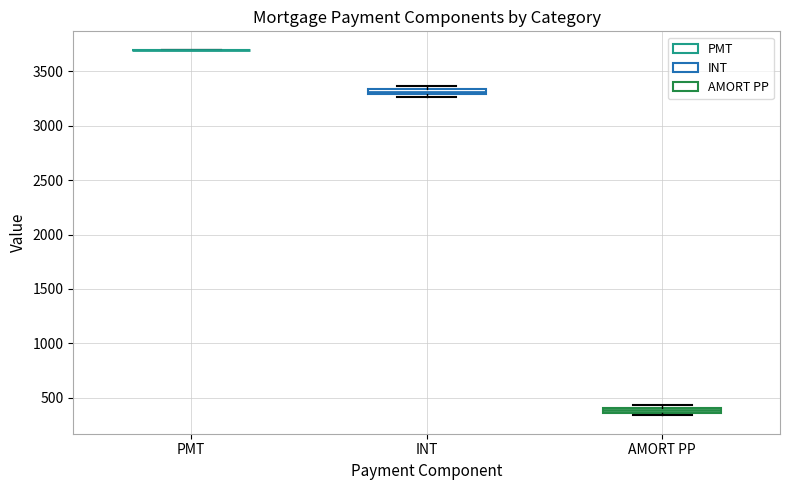

Where is the lower edge of the box for AMORT PP on the y-axis? The values are not printed on the chart, so give them approximately, as read against the axis.

350